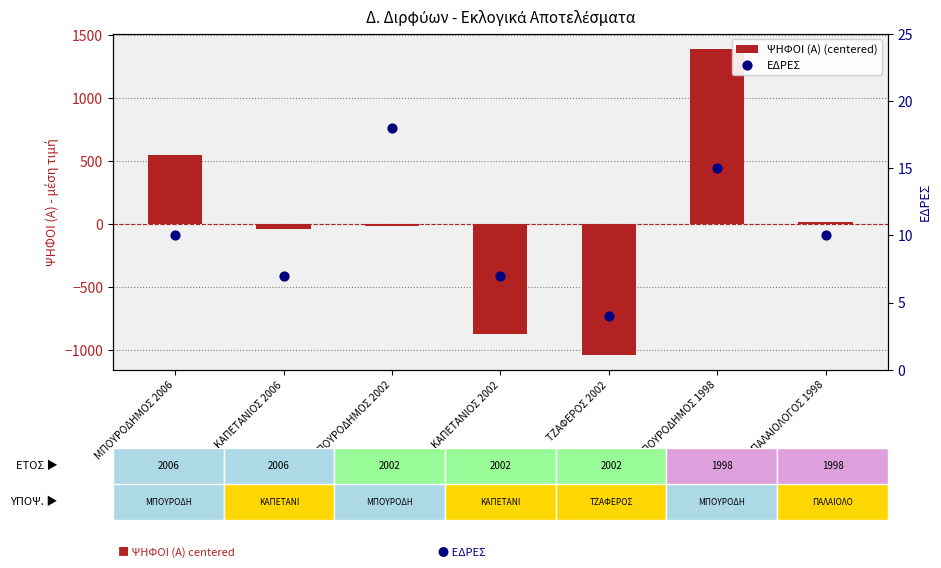

What is the total value across all series at ΜΠΟΥΡΟΔΗΜΟΣ 1998?

1406